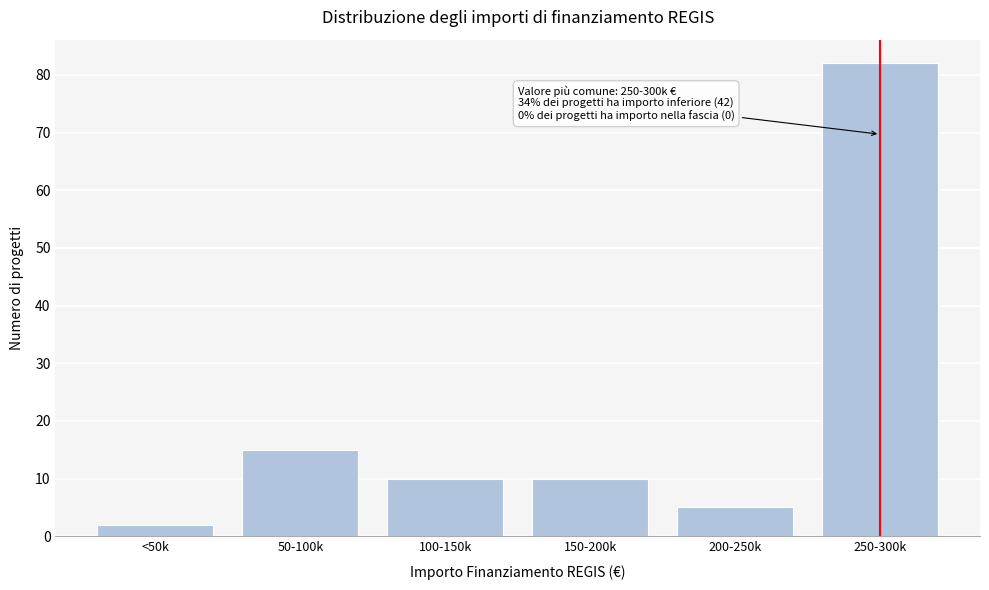

Reading right to left, list all the values displayed in this chart.

250-300k=82	200-250k=5	150-200k=10	100-150k=10	50-100k=15	<50k=2